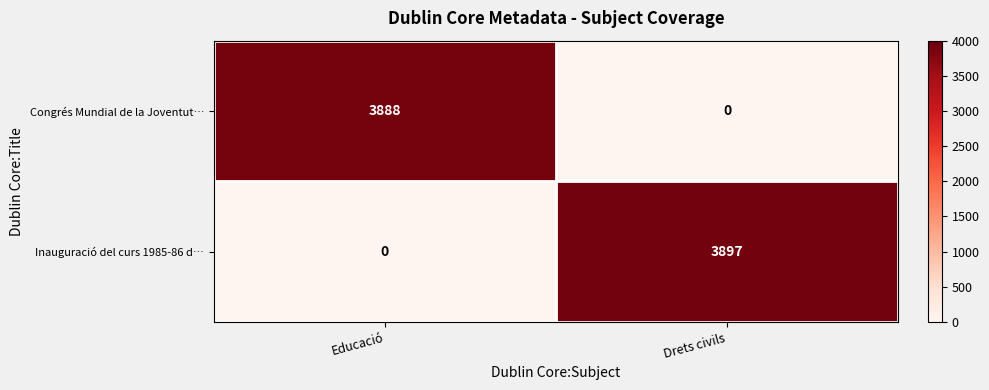

Rank the series by their maximum value, from lowest to highest.

Congrés Mundial de la Joventut…, Inauguració del curs 1985-86 d…